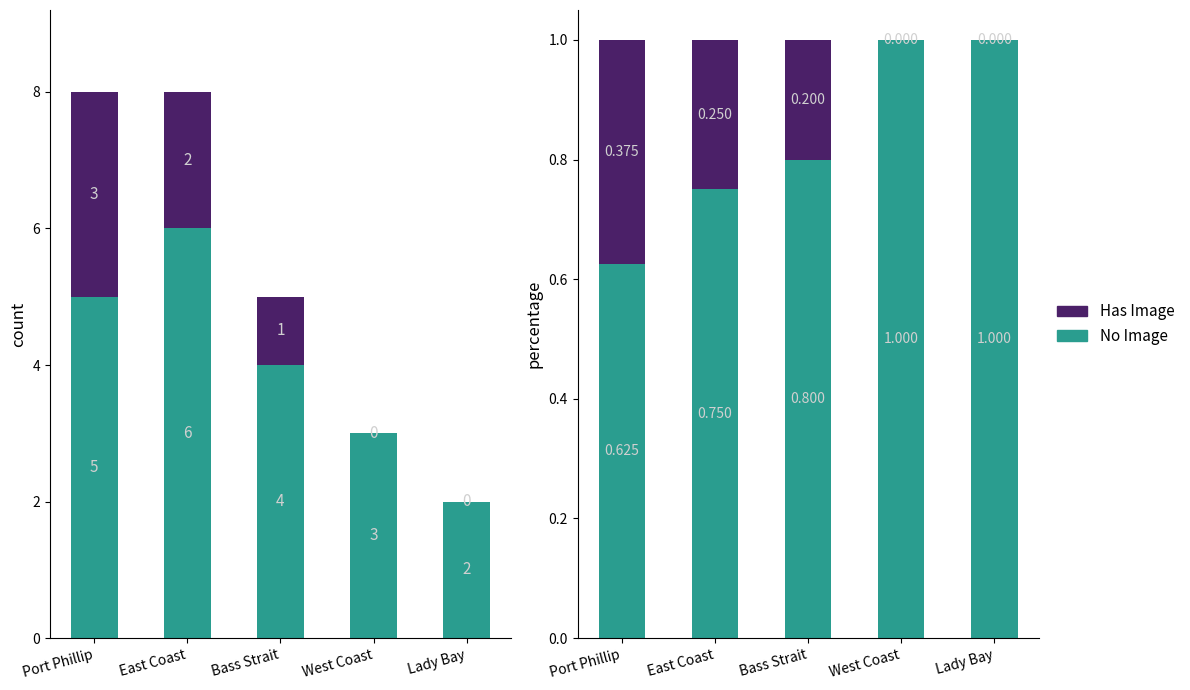

Reading right to left, what are all the values shown in this chart?

No Image: Lady Bay=1.0	West Coast=1.0	Bass Strait=0.8	East Coast=0.8	Port Phillip=0.6
Has Image: Lady Bay=0.0	West Coast=0.0	Bass Strait=0.2	East Coast=0.2	Port Phillip=0.4